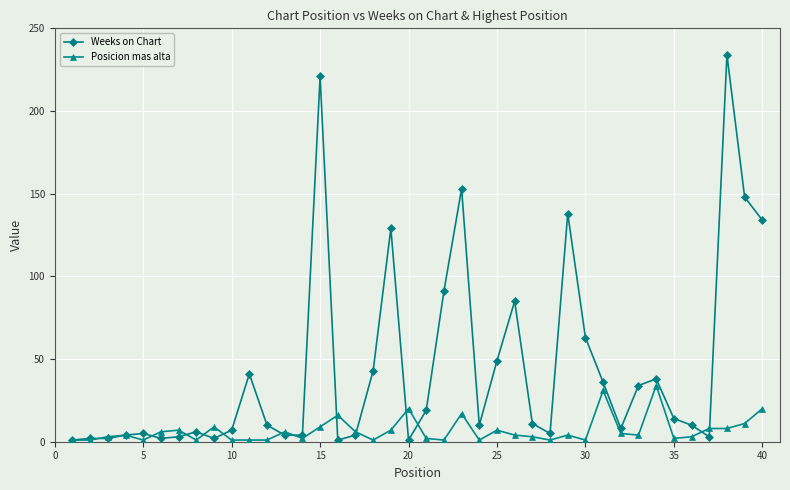

Which series has the largest range (max minus min)?

Weeks on Chart